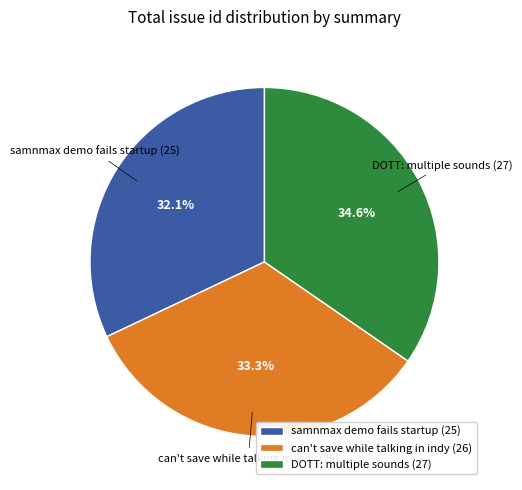

Approximately how many times larger is the value at DOTT: multiple sounds compared to samnmax demo fails startup?

1.1